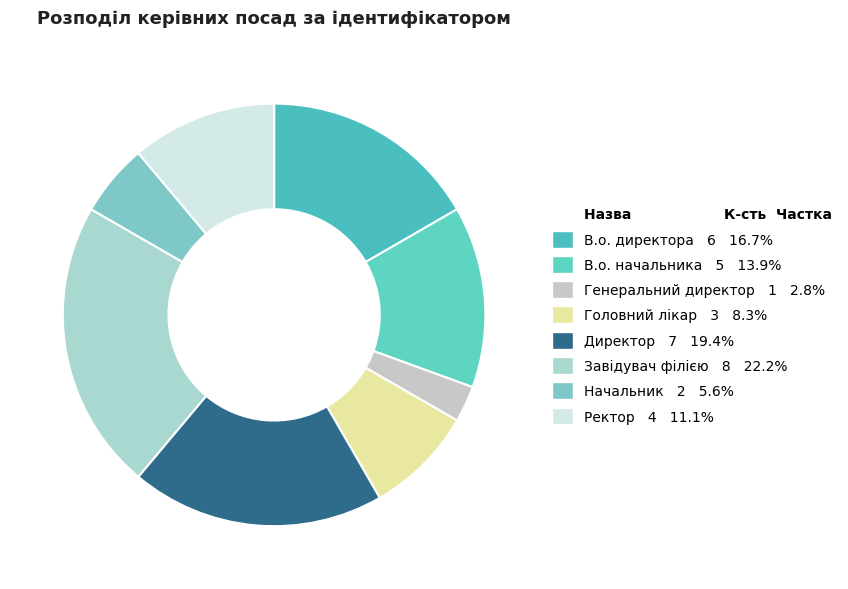

How many segments does this pie chart have?

8